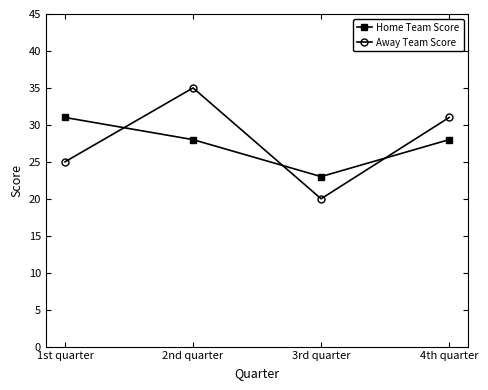

List the series in order of their peak value, lowest first.

Home Team Score, Away Team Score